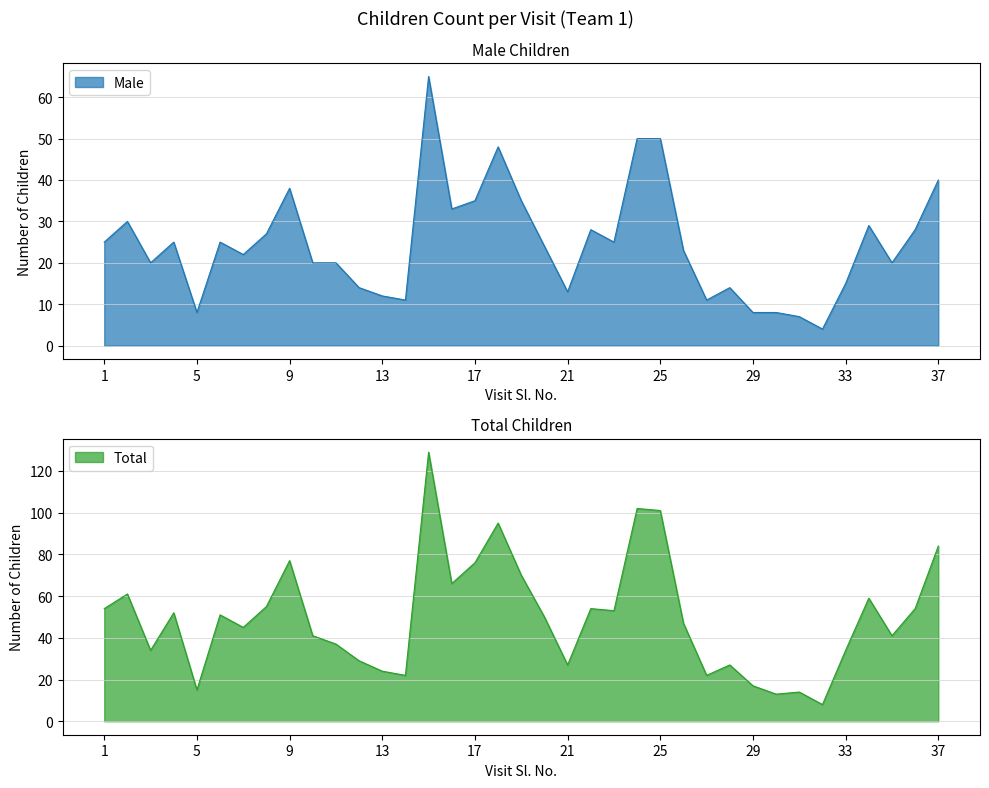

Does the chart display data point markers on the line(s)?

No